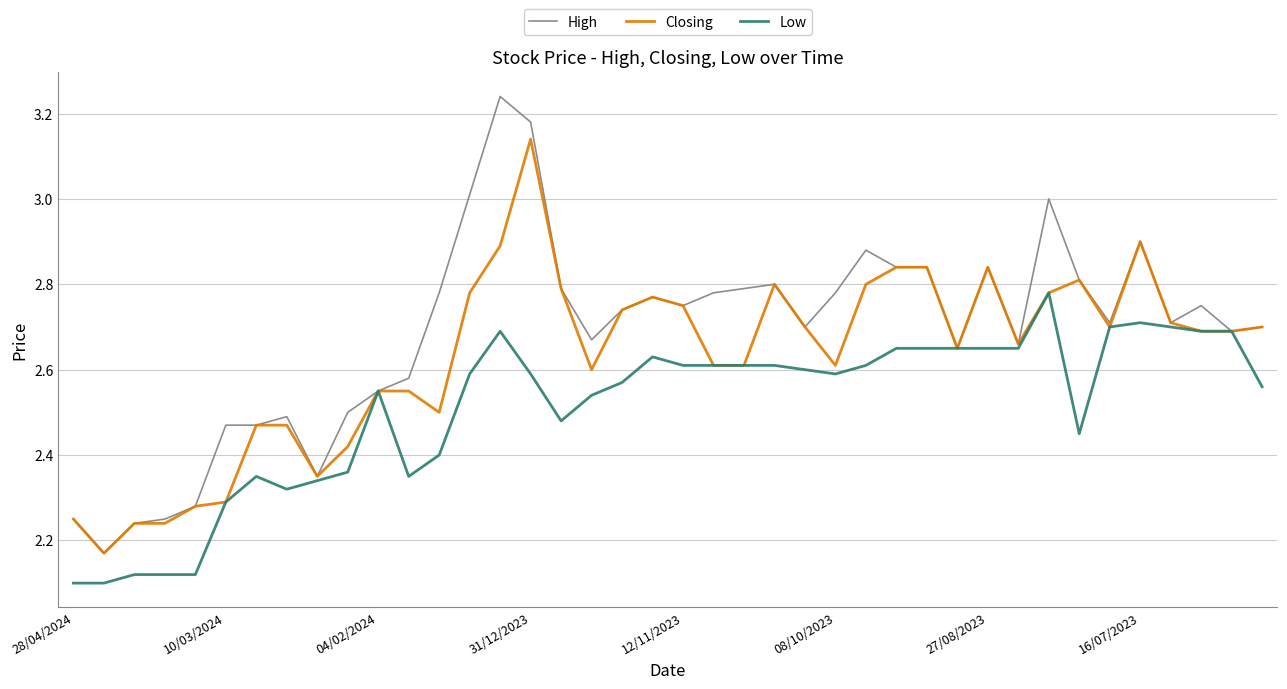

Which series has the largest total across all categories?

High